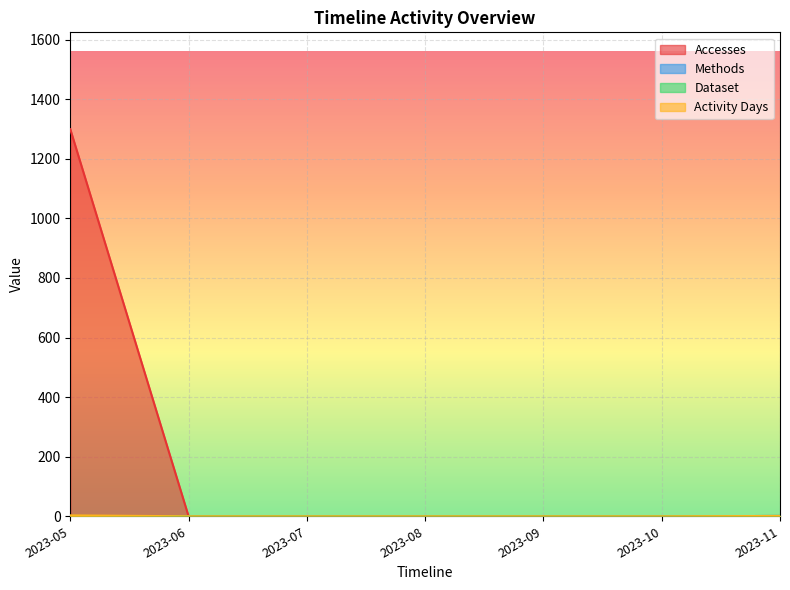

True or false: Activity Days and Accesses cross at least once.

False